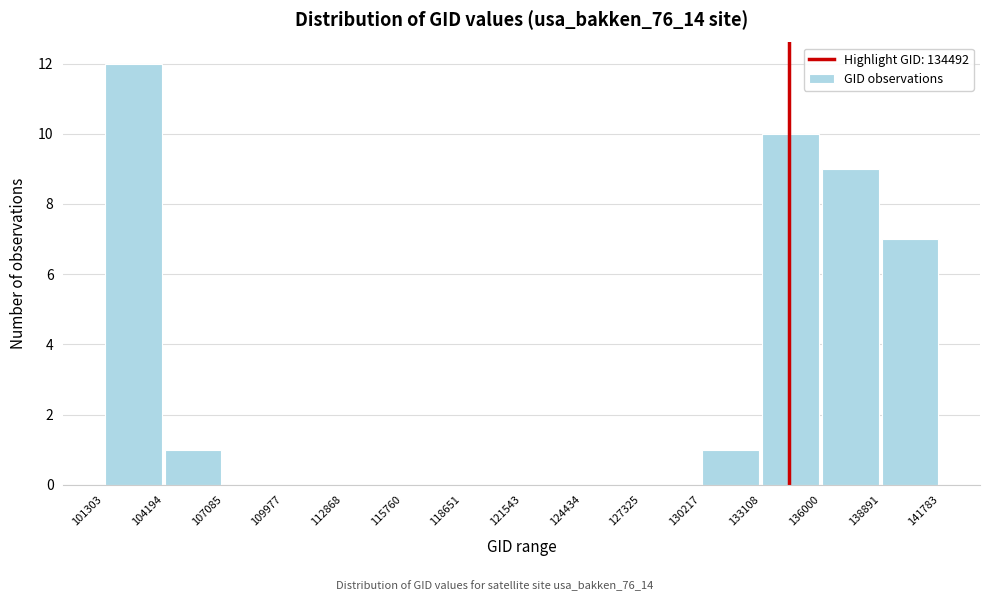

Reading left to right, transcribe this chart: for each bar, give the range it covers on the x-axis and its height. The values are not printed on the chart, so give them approximately, as read against the axis.

101303 to 104194: 12
104194 to 107085: 1
107085 to 109977: 0
109977 to 112868: 0
112868 to 115760: 0
115760 to 118651: 0
118651 to 121543: 0
121543 to 124434: 0
124434 to 127325: 0
127325 to 130217: 0
130217 to 133108: 1
133108 to 136000: 10
136000 to 138891: 9
138891 to 141783: 7